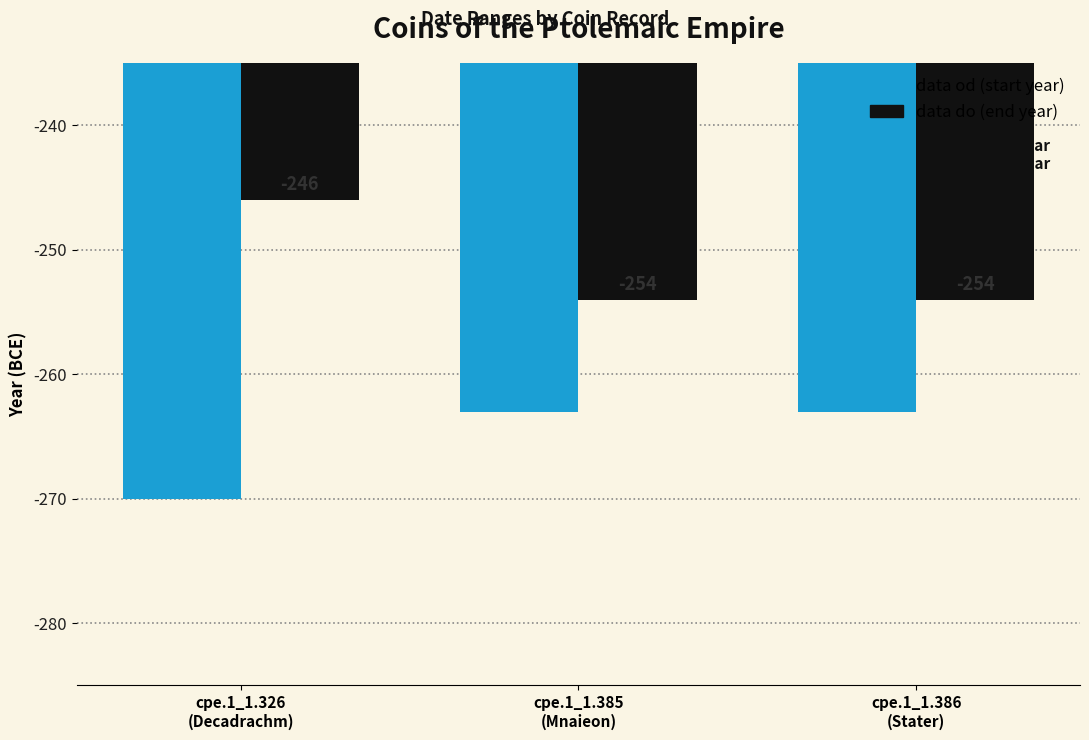

Reading left to right, what are all the values shown in this chart?

data od: -270	-263	-263
data do: -246	-254	-254